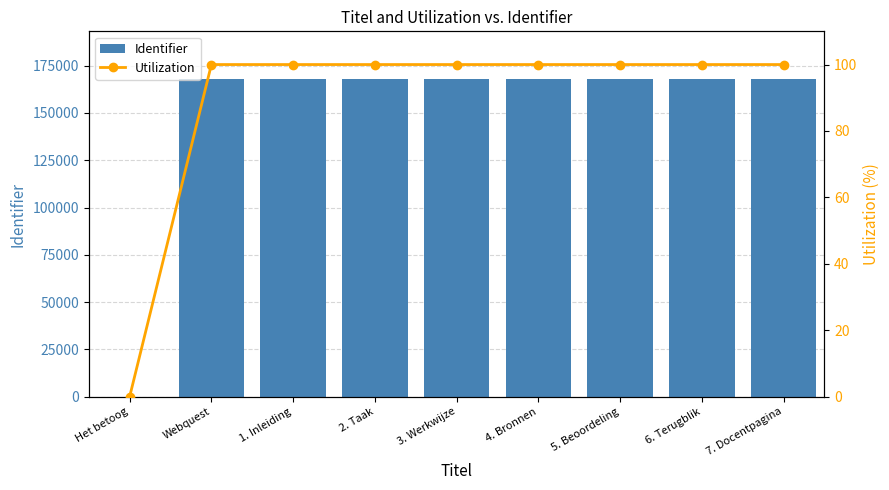

What is the total value across all series at 1. Inleiding?

168029